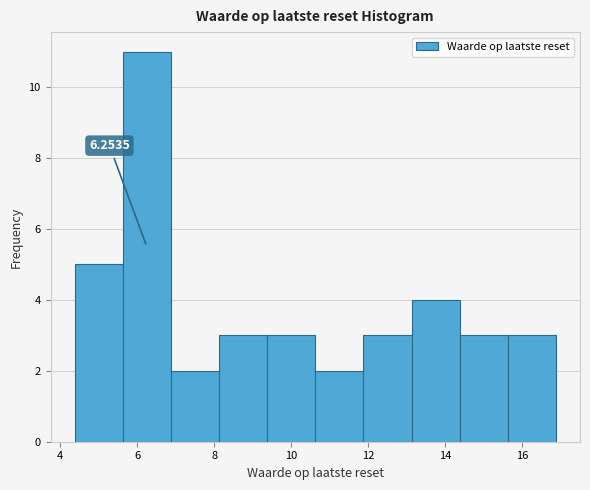

Which range on the x-axis has the tallest bar?

5.6 to 6.8